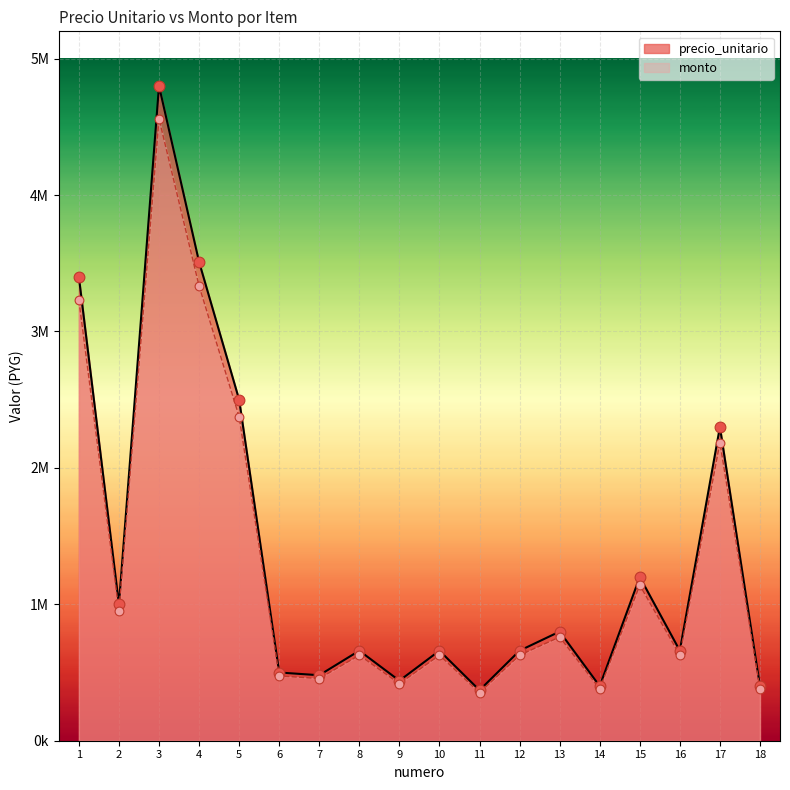

Is the value of monto at 7 greater than the value of precio_unitario at 9?

Yes